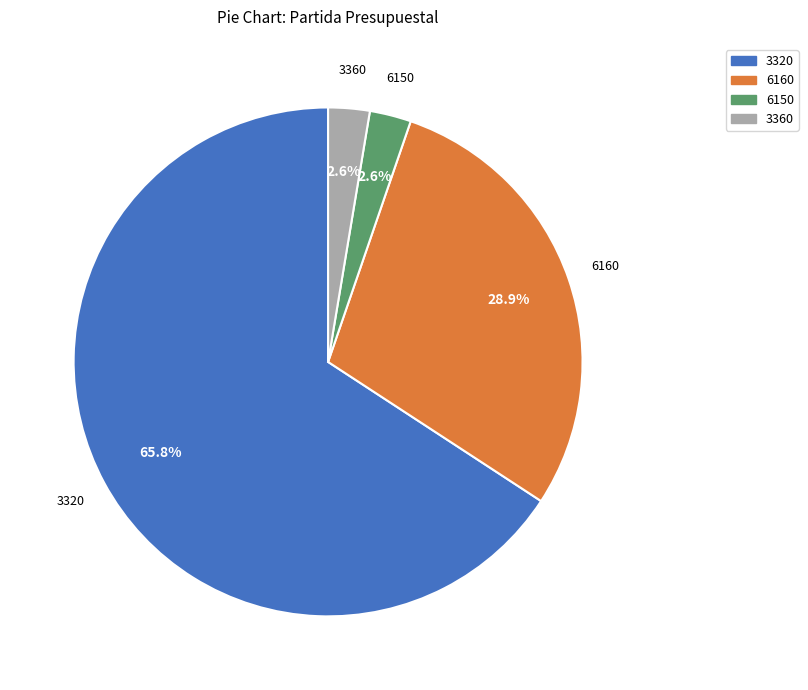

Is there a majority slice in this chart?

Yes